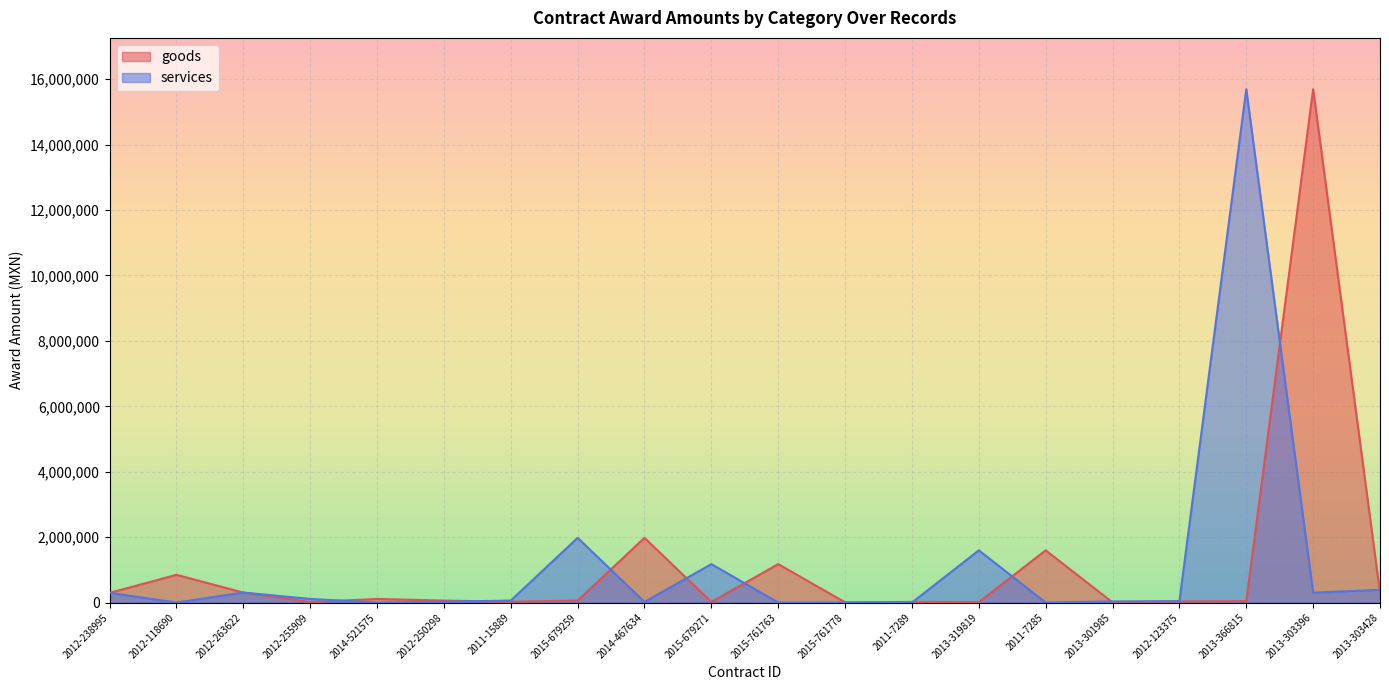

How many values in the goods series are below 61000?

10